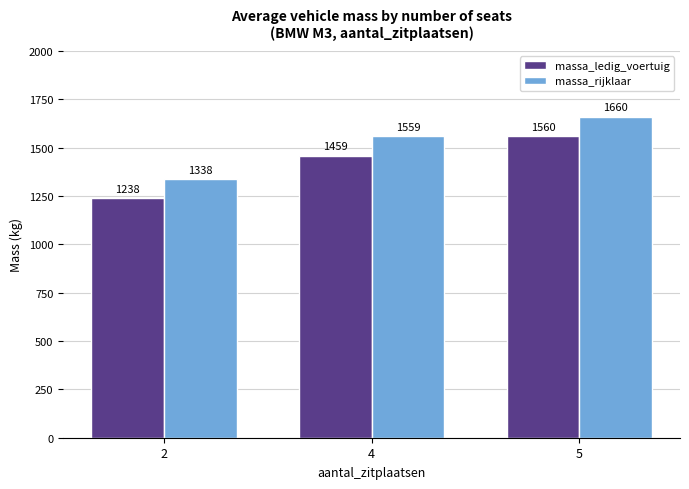

Which category has the highest value in the massa_rijklaar series?

5